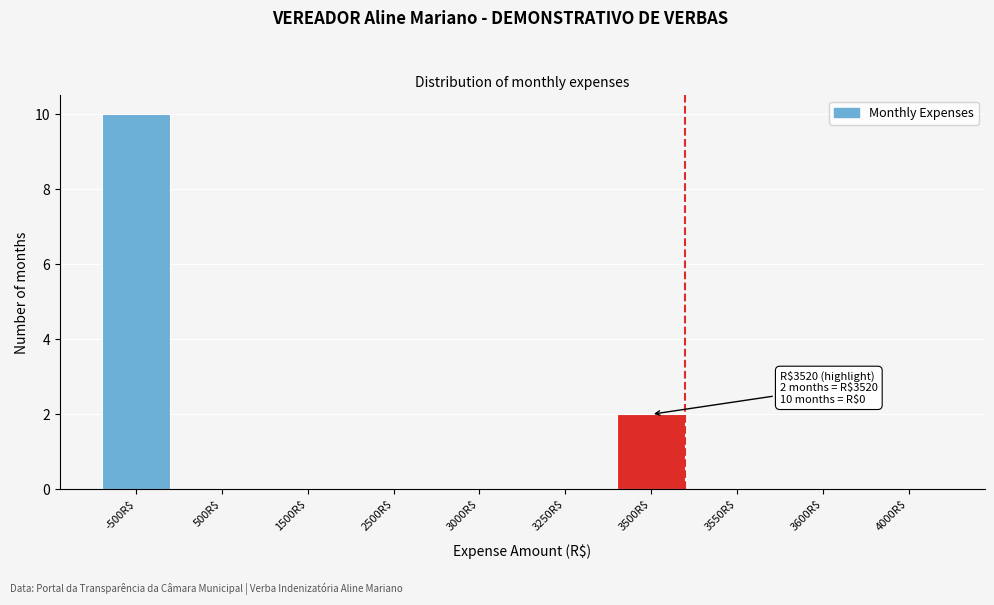

The value at 1500R$ is 0. True or false?

True